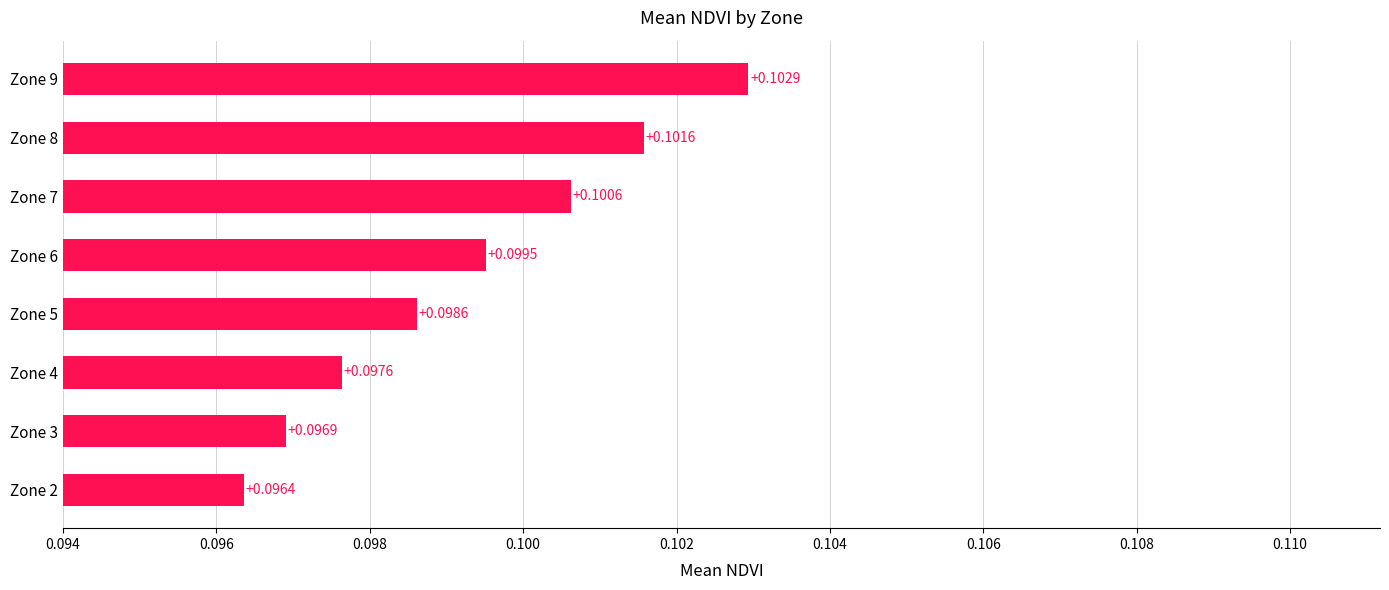

How many values are between 0 and 1?

8